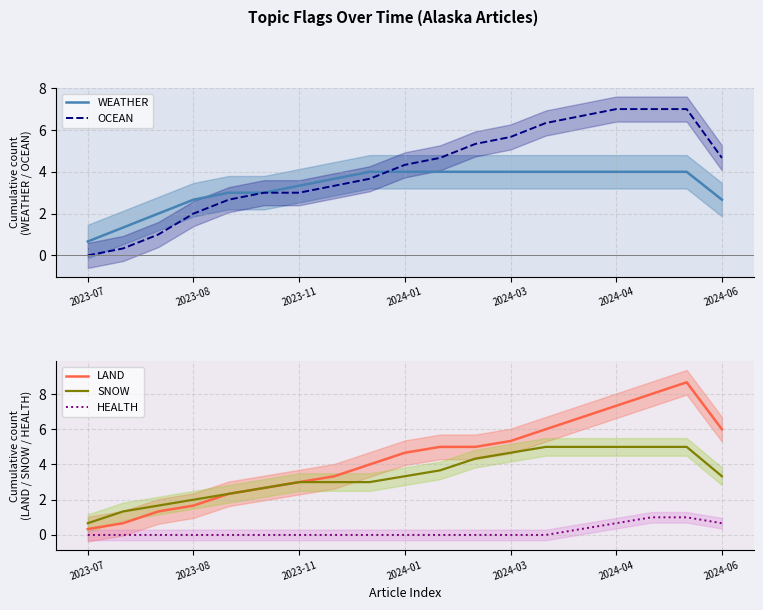

The SNOW series shows 5.0 at 13. True or false?

True